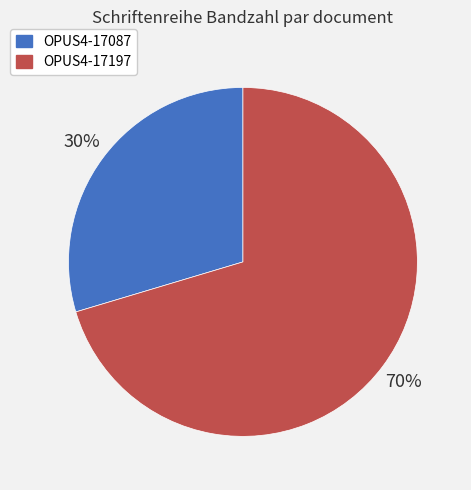

Rank the categories by value from lowest to highest.

OPUS4-17087, OPUS4-17197